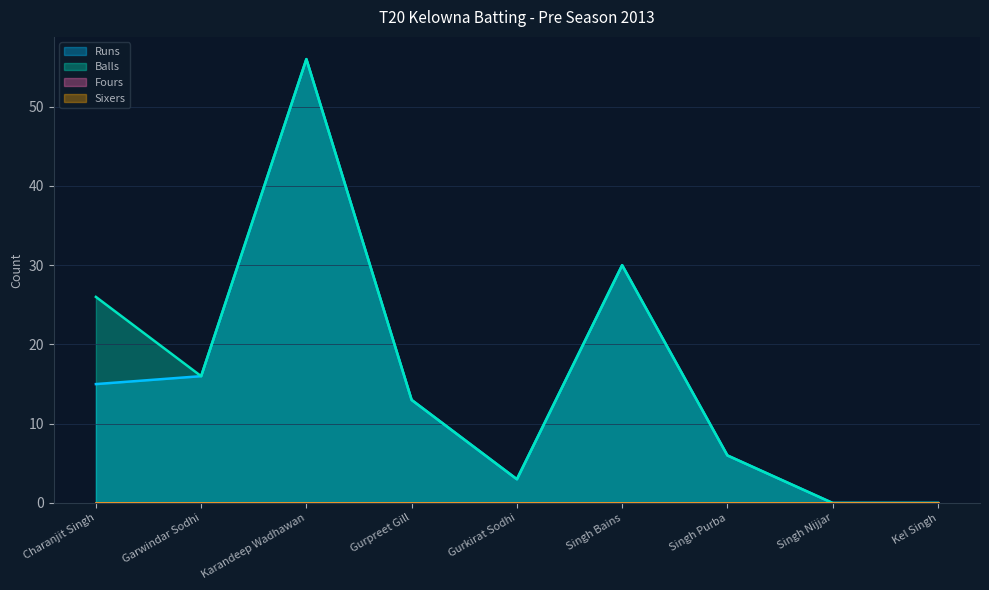

How many data points in Balls are less than 13?

4